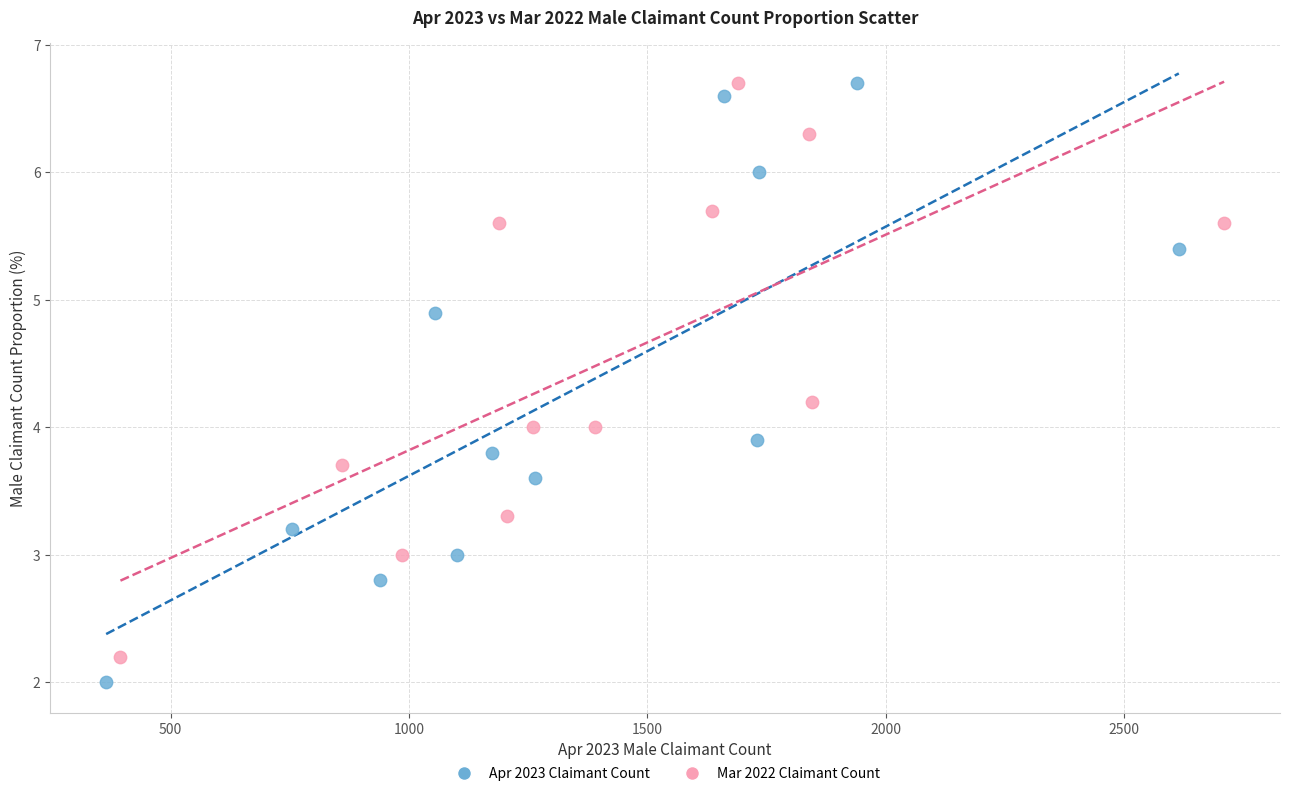

Which series has the widest spread of Y values?

Apr 2023 Claimant Count